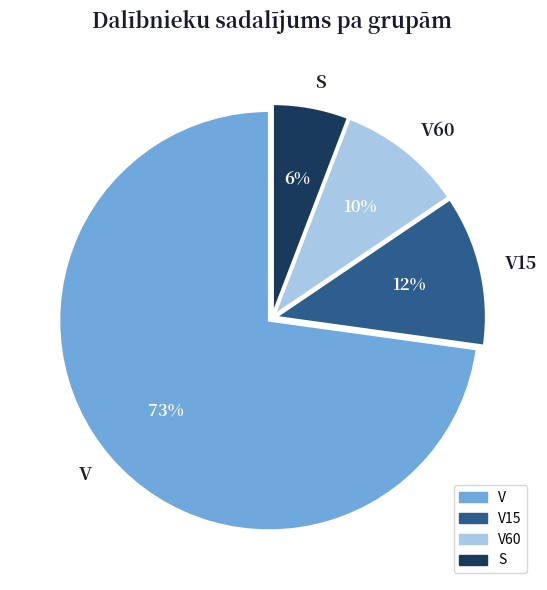

Which has a higher value, V or V60?

V